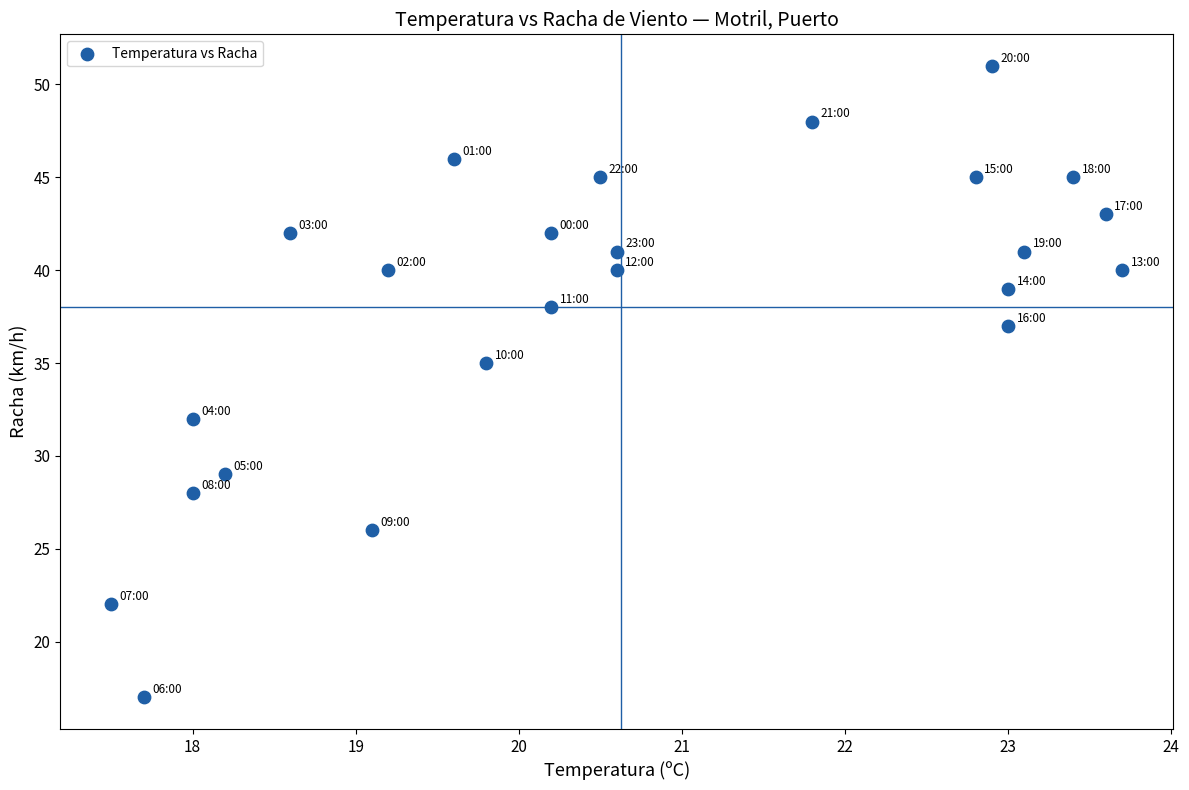

What Y value in the scatter plot is closest to 34?

35